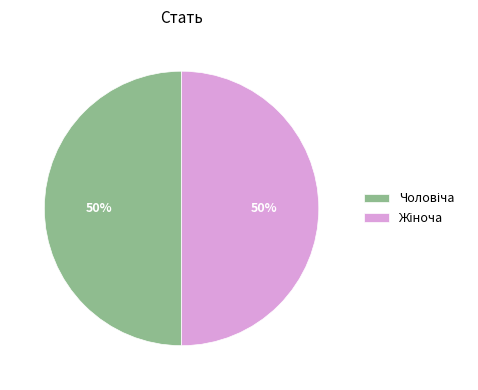

To the nearest percent, what is the average slice percentage?

50%